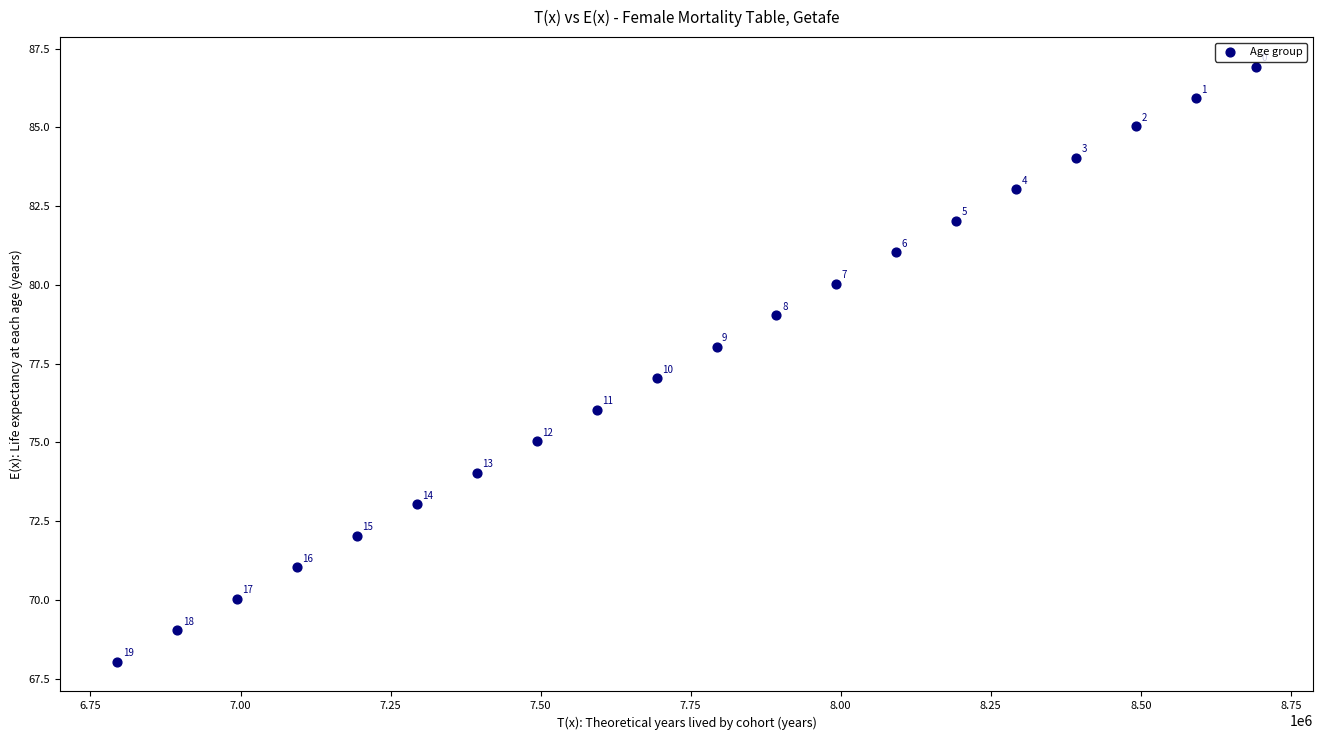

What Y value in the scatter plot is closest to 77?

77.0